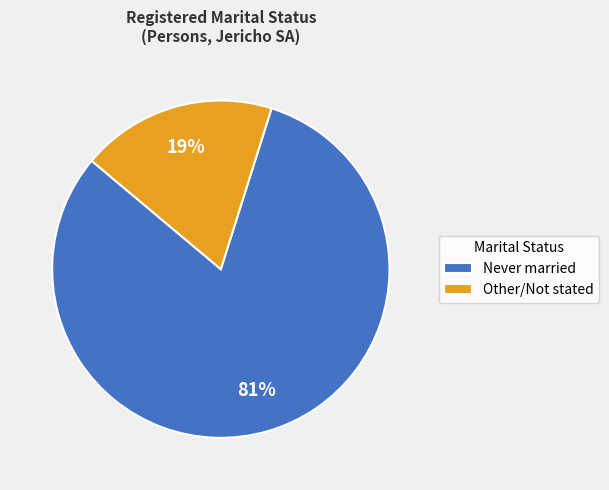

Which category has the biggest portion of the pie?

Never married